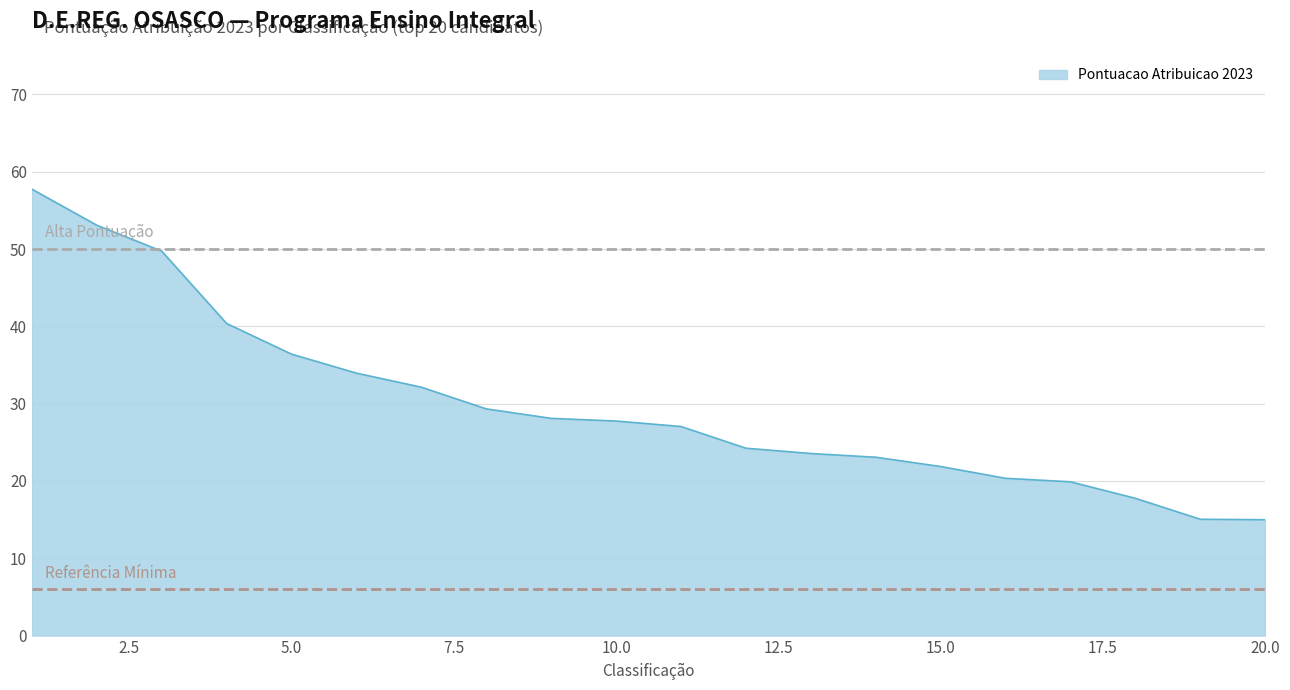

How many lines are shown in the chart?

1